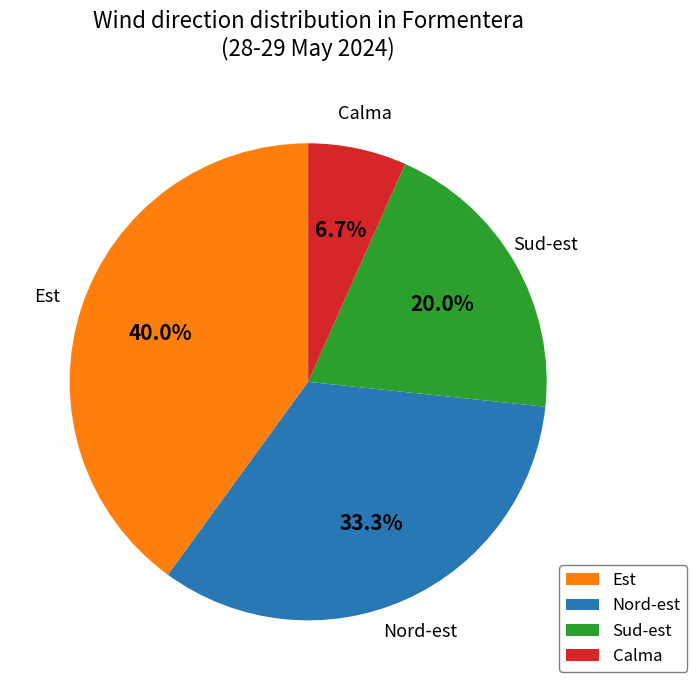

What percentage is NOT represented by Est?

60.0%